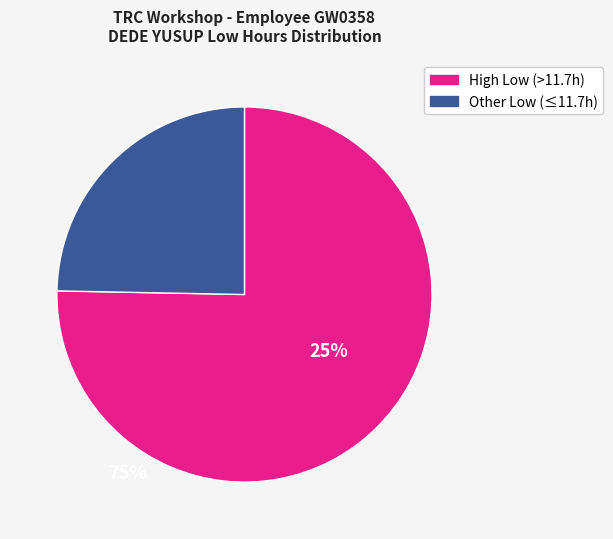

Is there any slice that represents more than half of the pie?

Yes